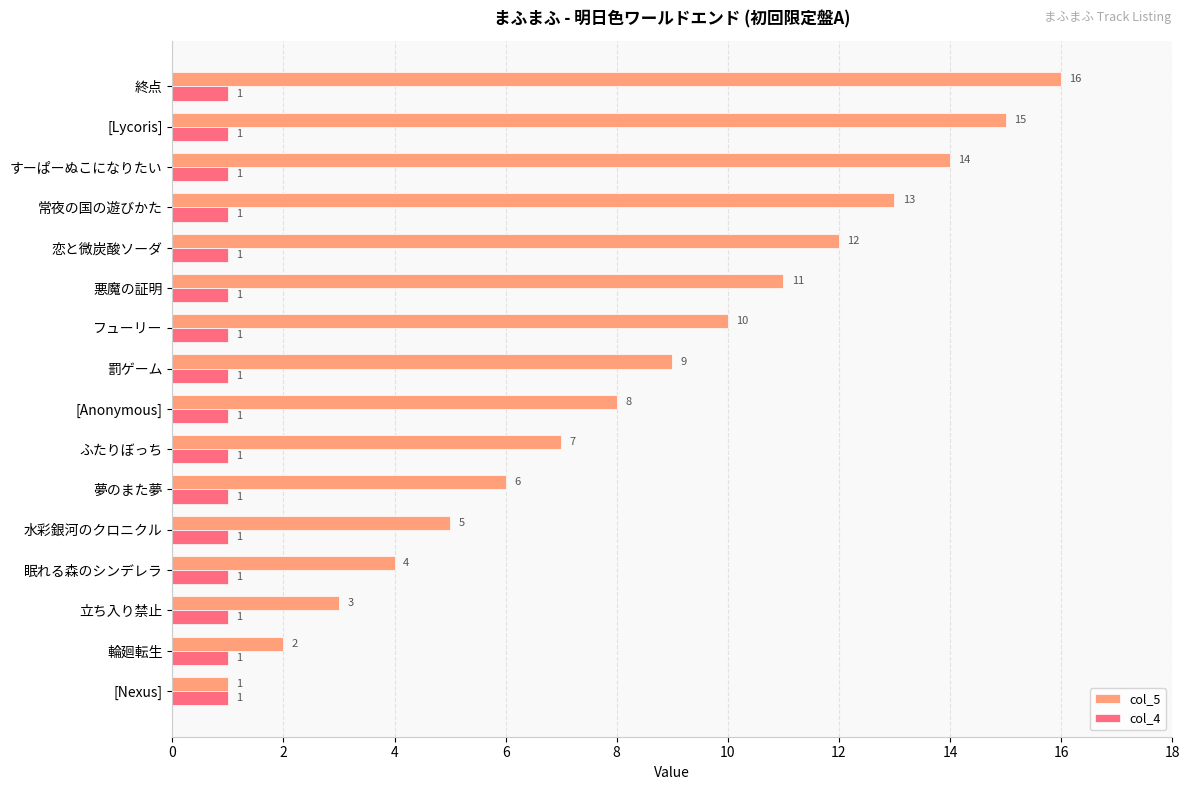

The col_4 series shows 1 at 常夜の国の遊びかた. True or false?

True